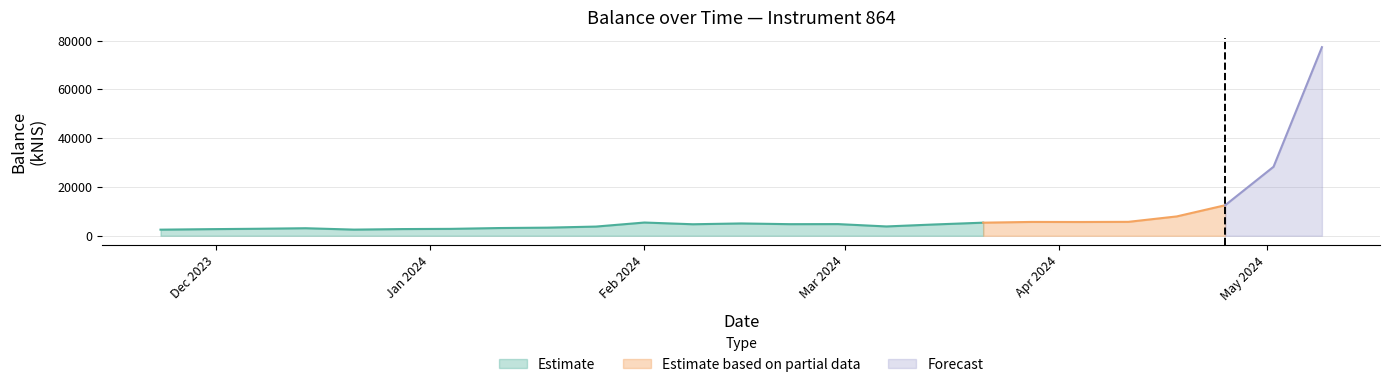

Where is the first local minimum?

2023-12-21